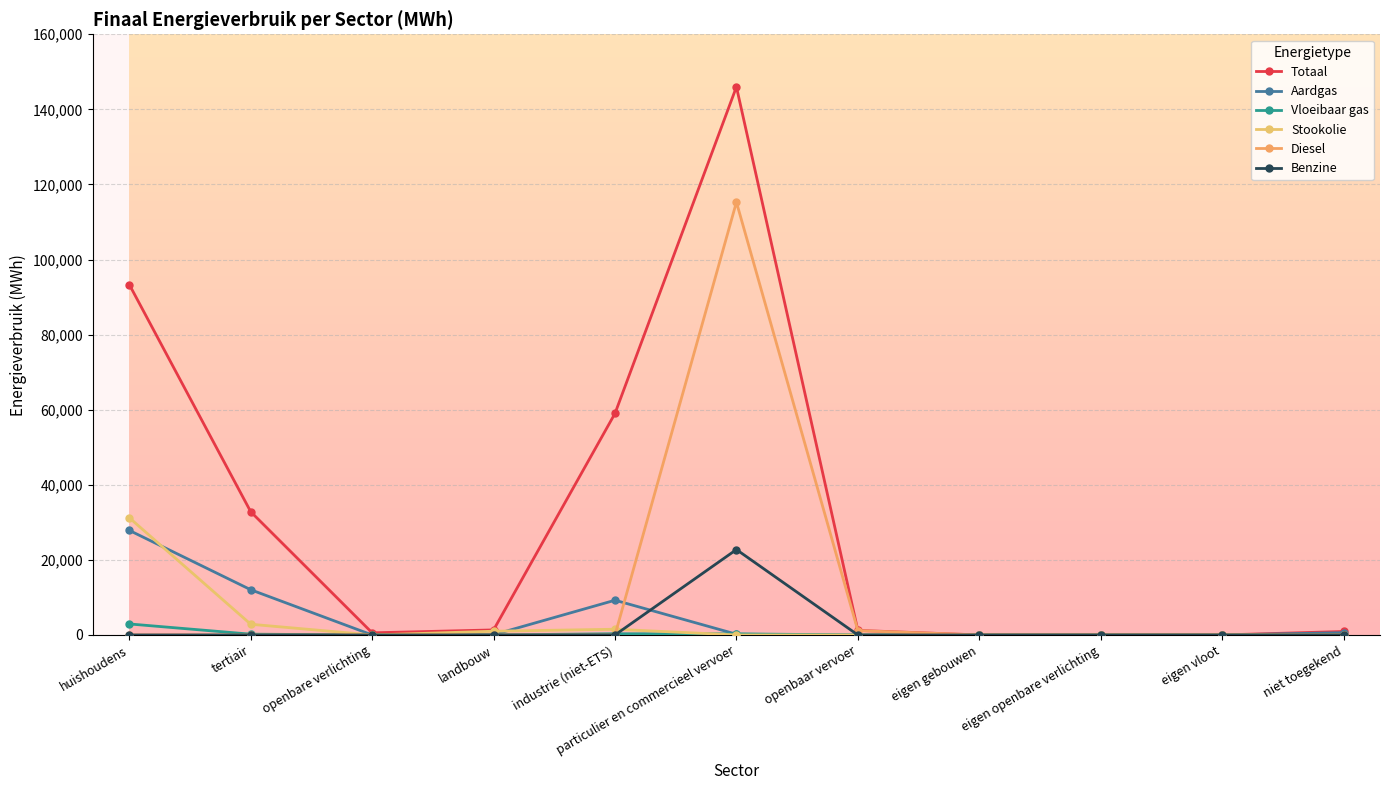

Does the chart display data point markers on the line(s)?

Yes